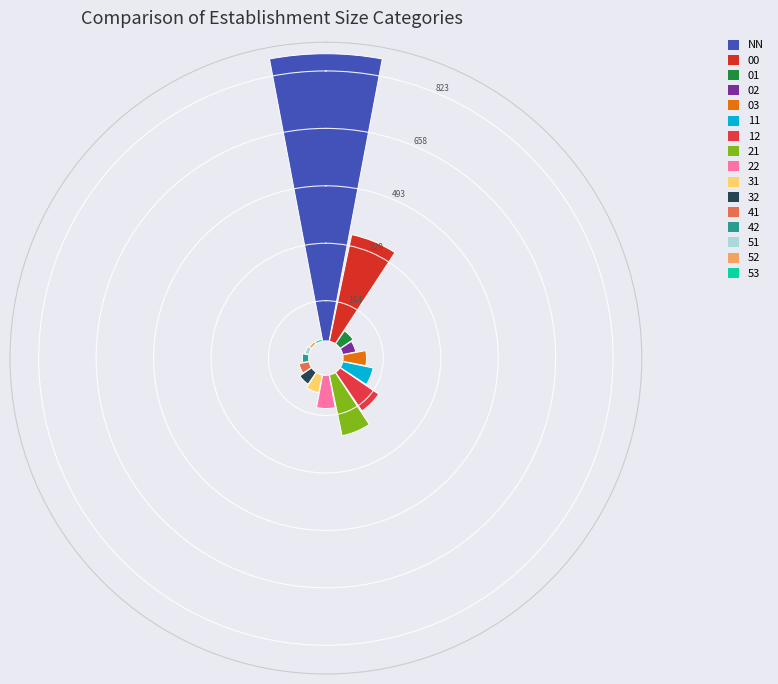

Which slice is the largest?

NN